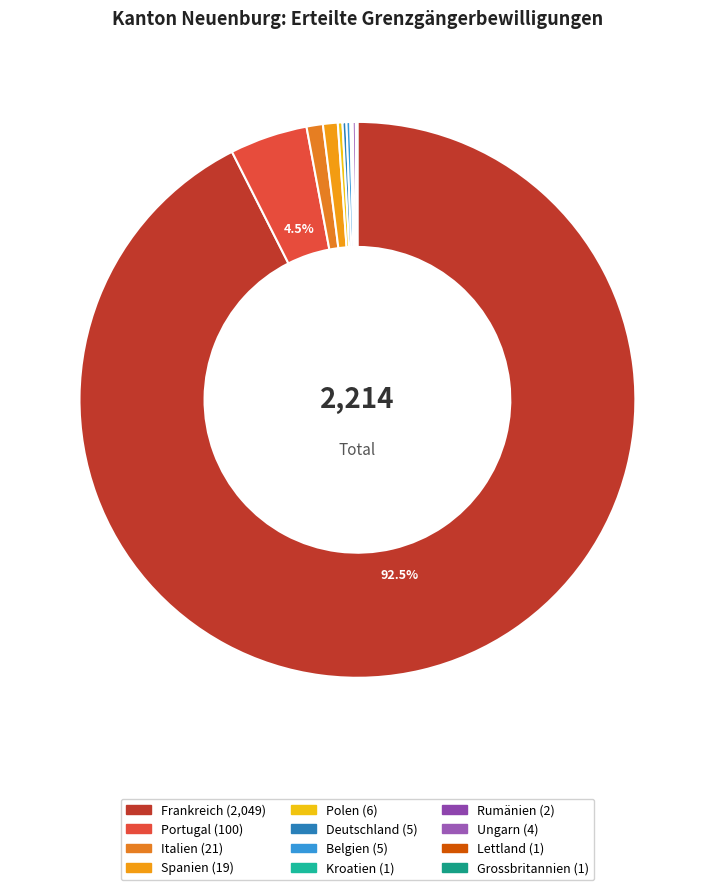

Does any single category account for the majority?

Yes